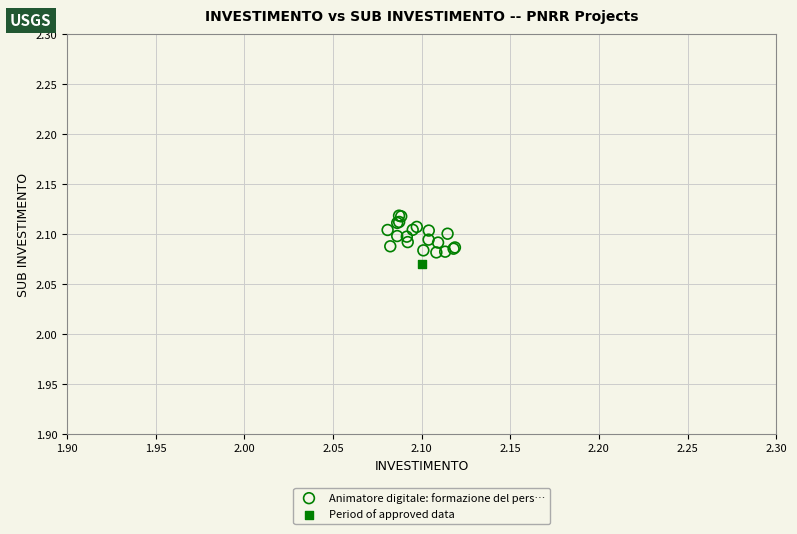

What are all the series names shown in the legend?

Animatore digitale: formazione del pers…, Period of approved data